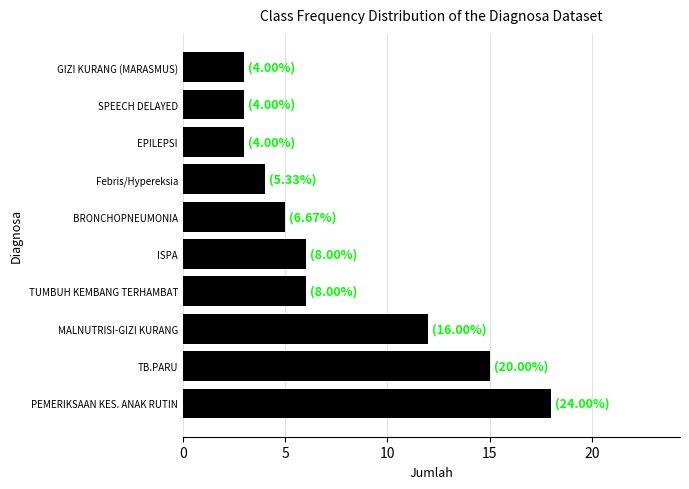

Reading bottom to top, list all the values displayed in this chart.

18	15	12	6	6	5	4	3	3	3